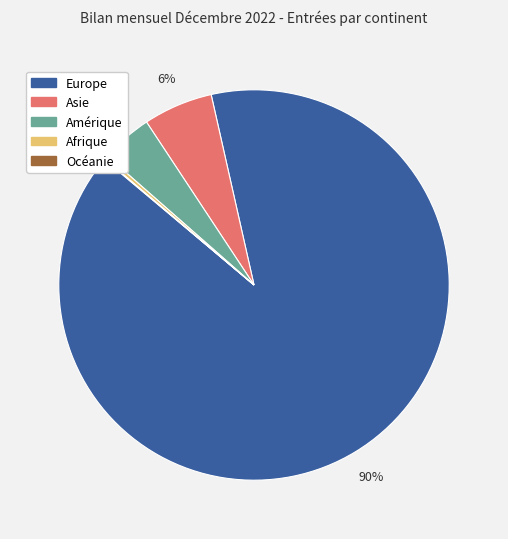

Between Asie and Amérique, which is larger?

Asie